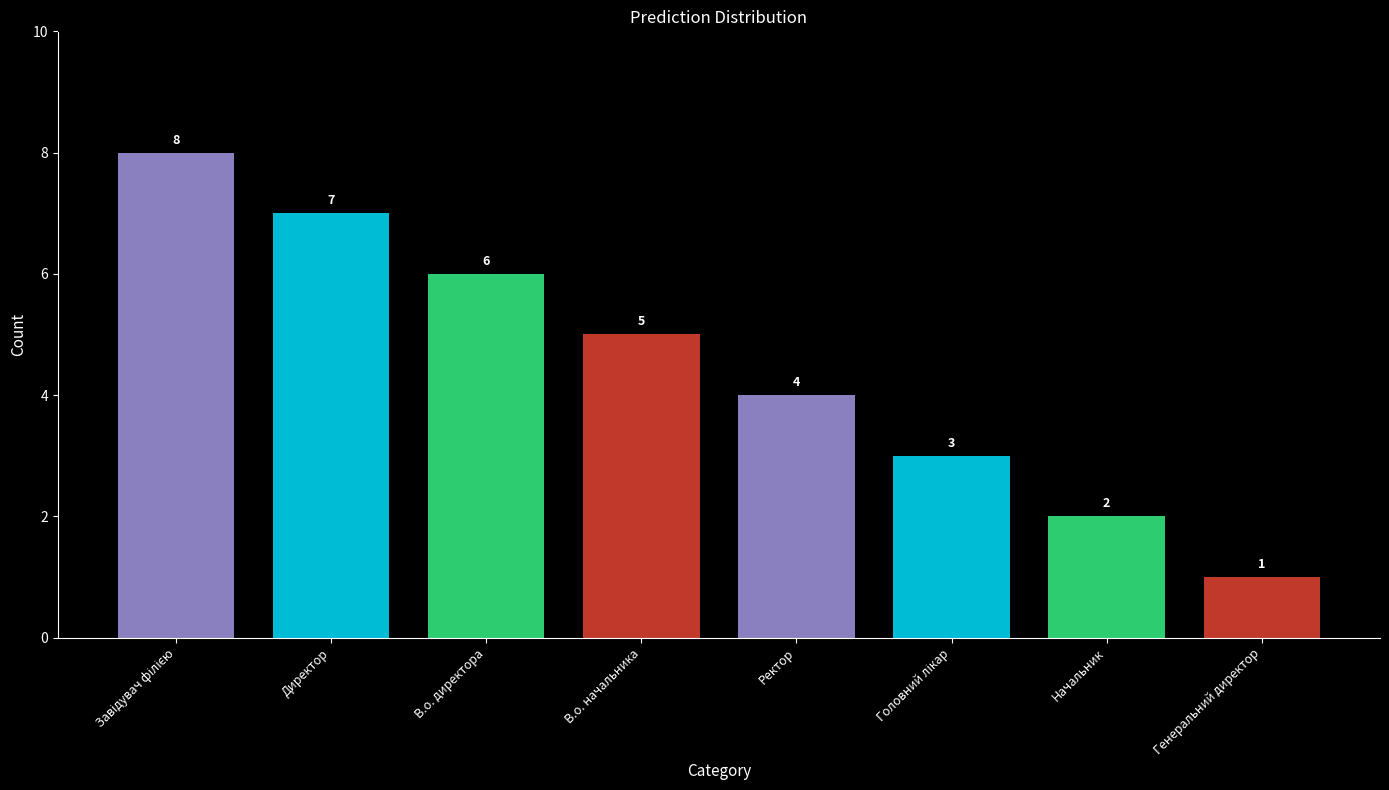

True or false: the data shows 7 at Ректор.

False